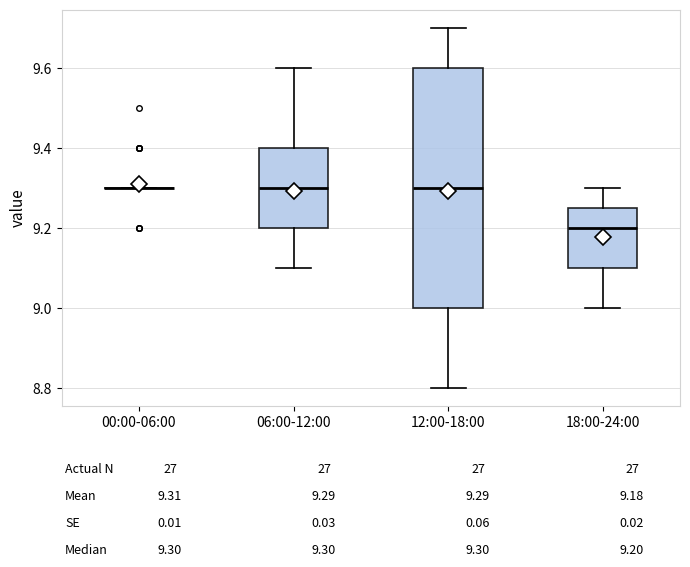

Where does the median line of the box for 18:00-24:00 sit on the y-axis? The values are not printed on the chart, so give them approximately, as read against the axis.

9.20